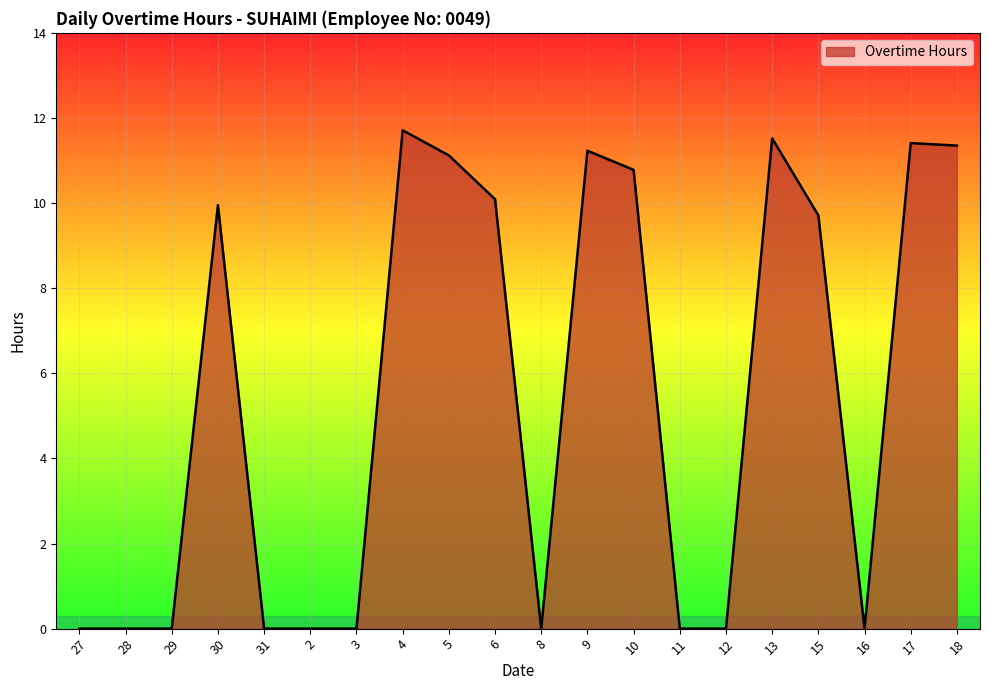

Between 13 and 5, which is larger?

13